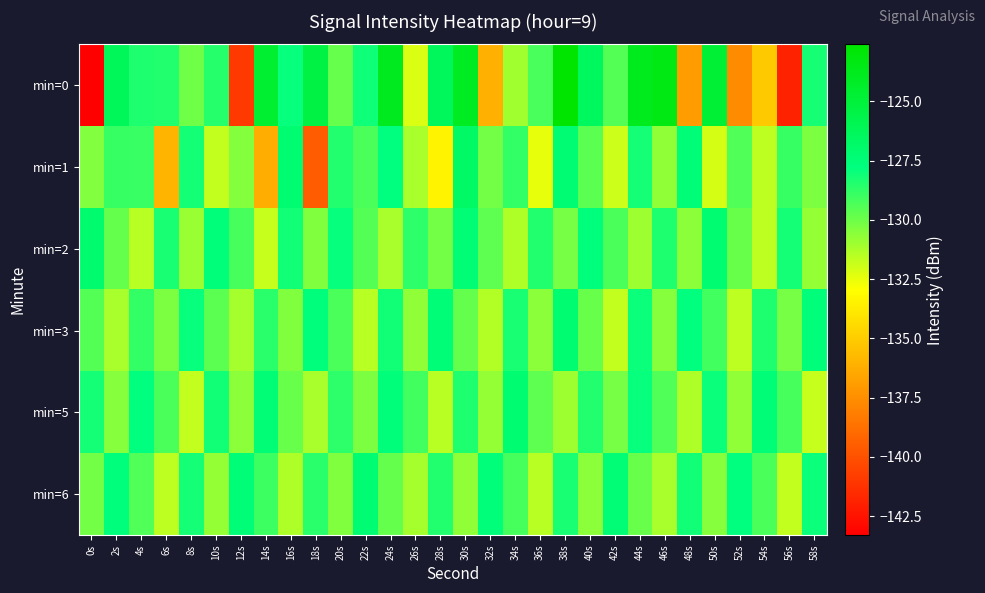

Count the number of categories in the chart.

30